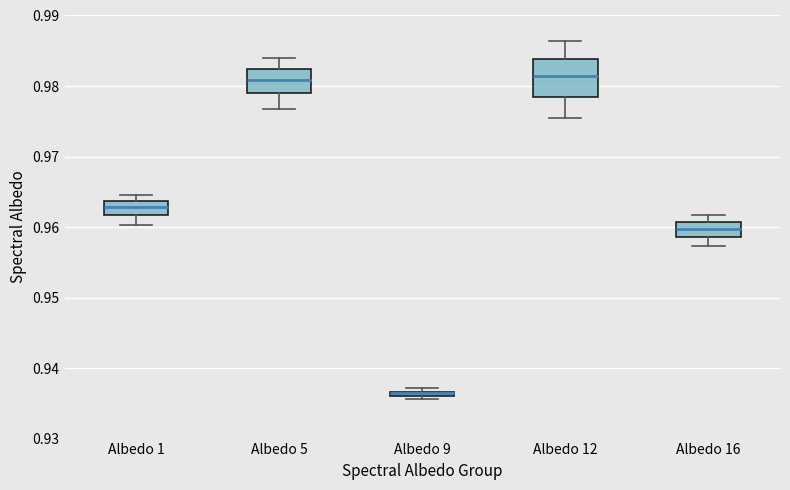

Comparing the boxes themselves (not the whiskers), which one is the tallest?

Albedo 12